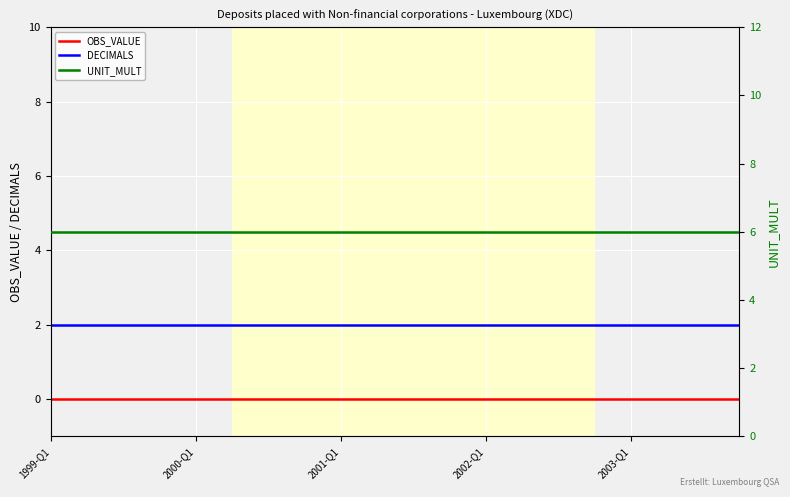

The DECIMALS series shows 3 at 19. True or false?

False